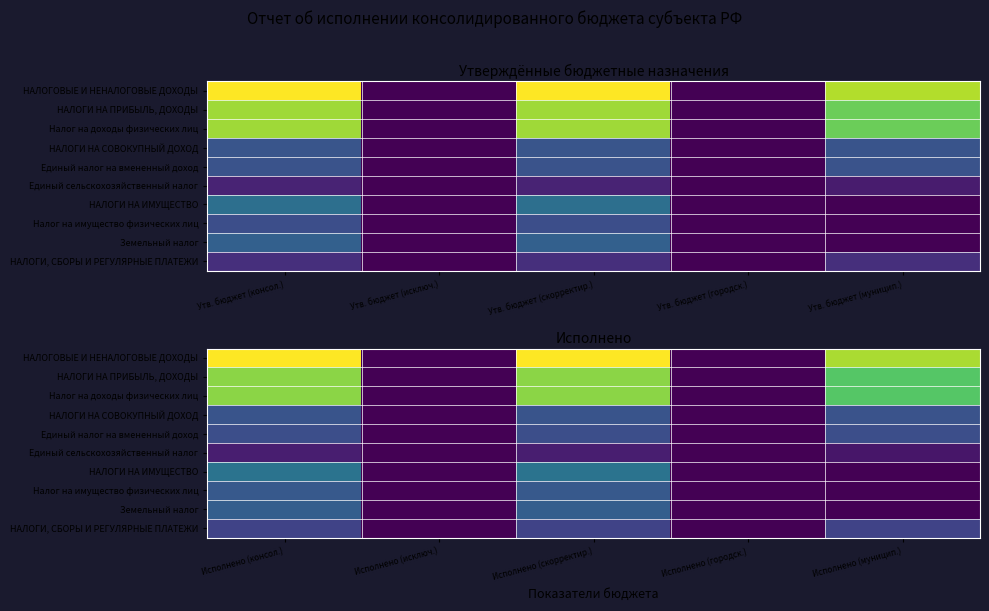

What is the spread (max minus min) of values at Исполнено (муницип.)?

40696593.3